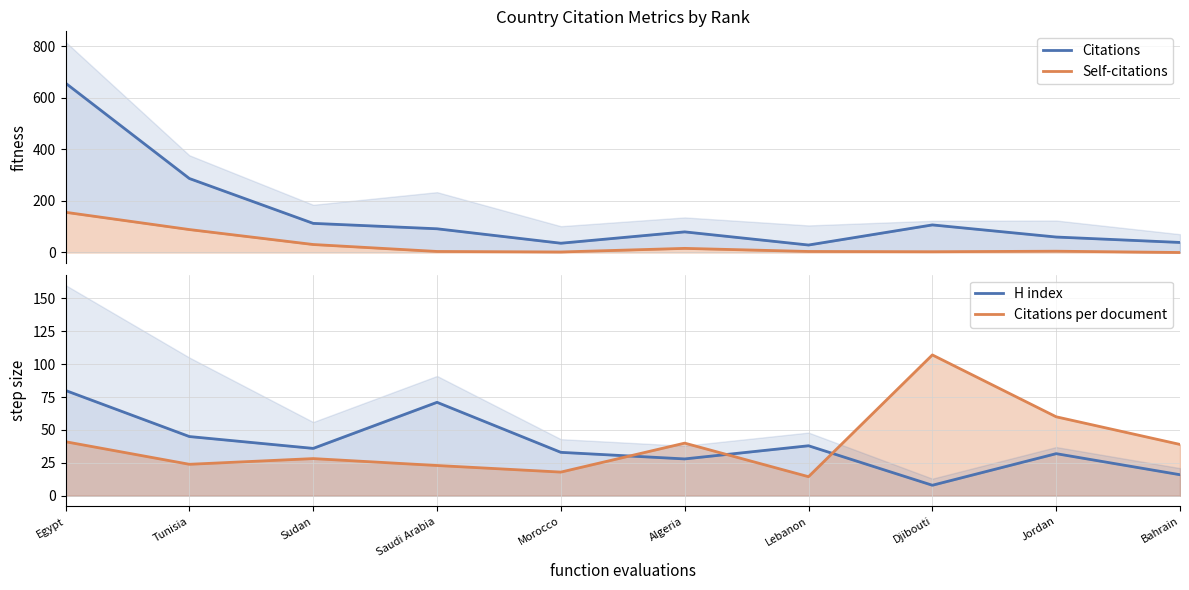

What is the difference between the maximum and minimum values in the Citations per document series?

92.5